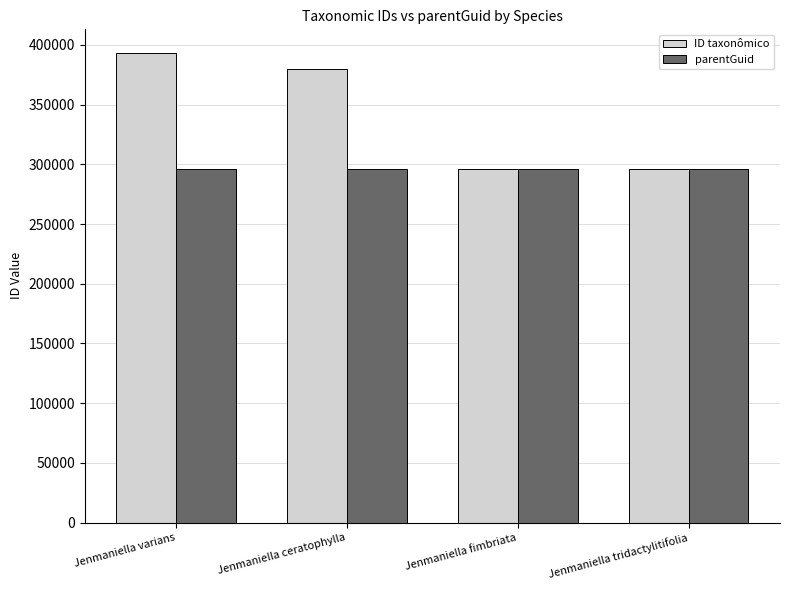

Between Jenmaniella varians and Jenmaniella tridactylitifolia, which series saw the biggest shift?

ID taxonômico